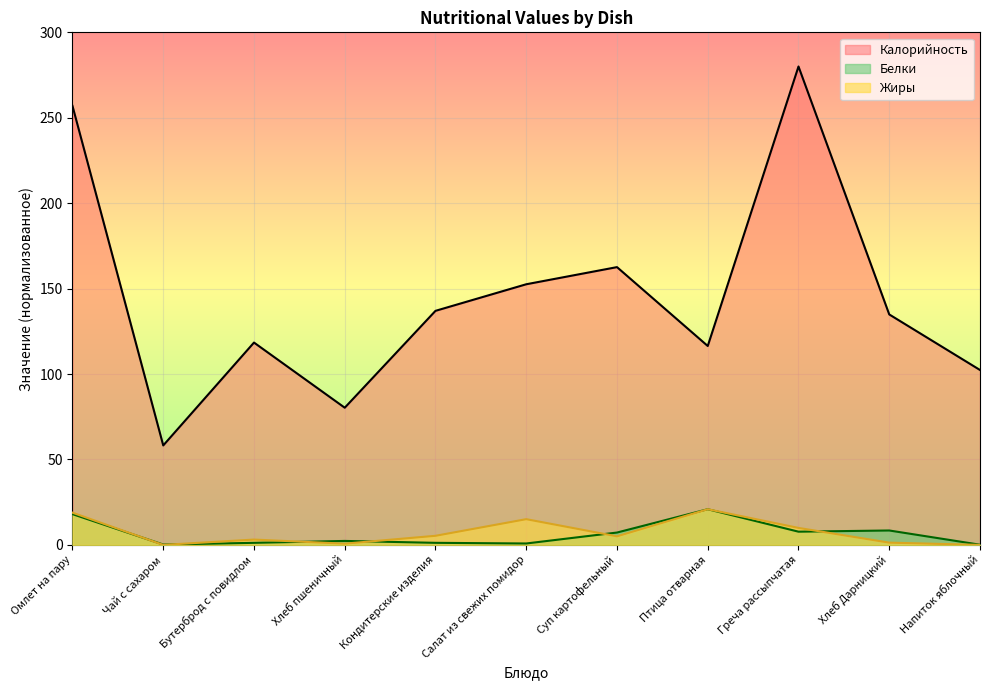

How many values in the Белки series exceed 2?

6